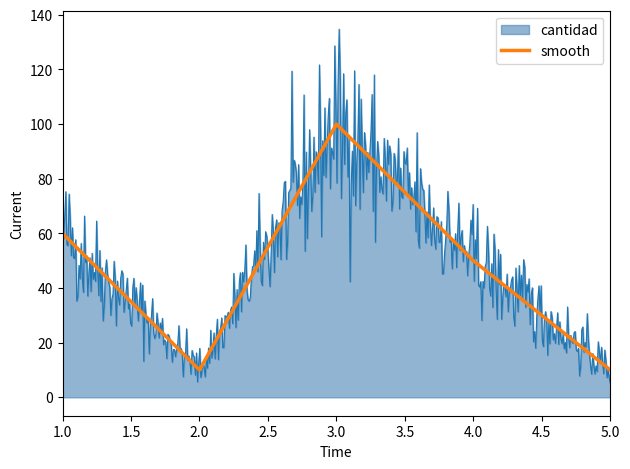

Reading left to right, extract all data points from this chart.

60	10	100	50	10